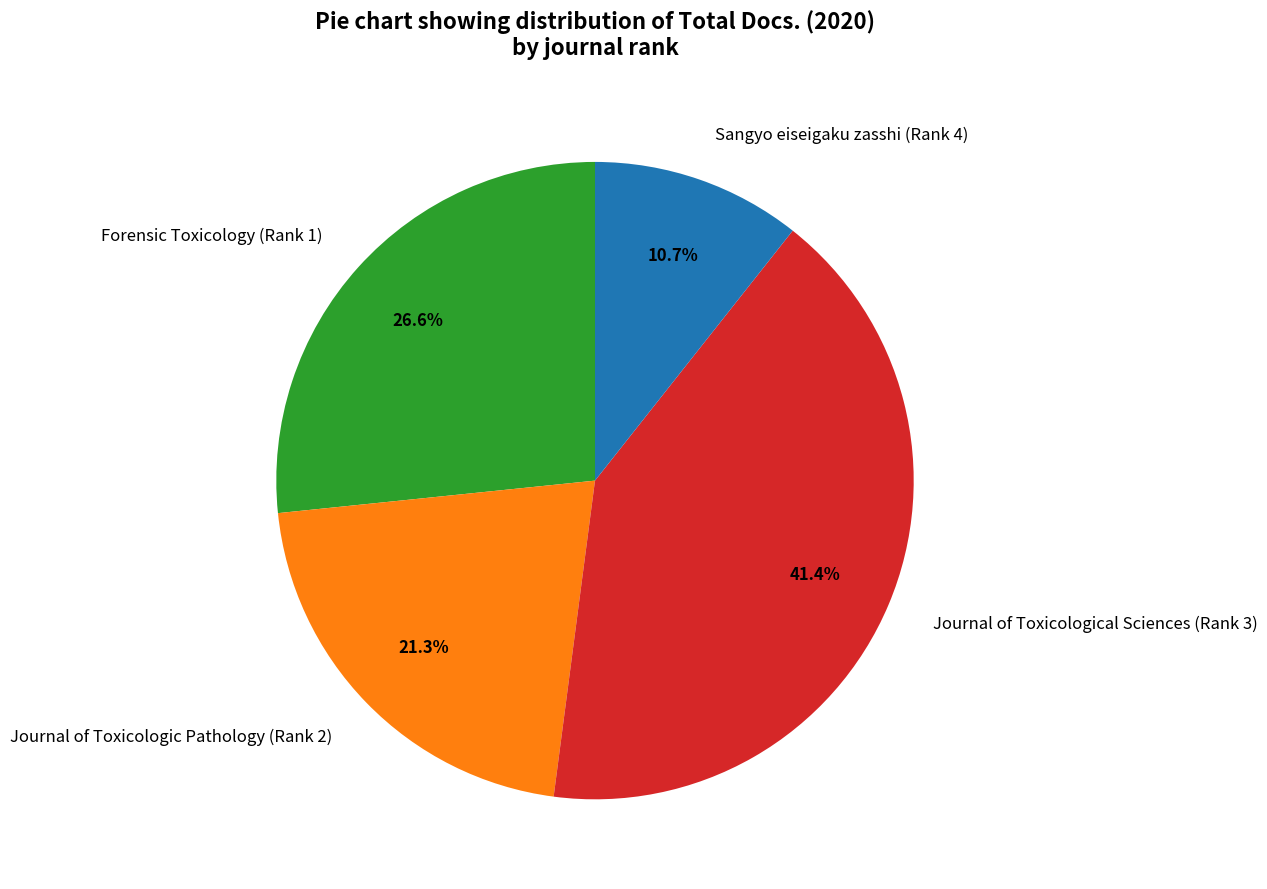

What is the smallest slice in the pie chart?

Sangyo eiseigaku zasshi (Rank 4)